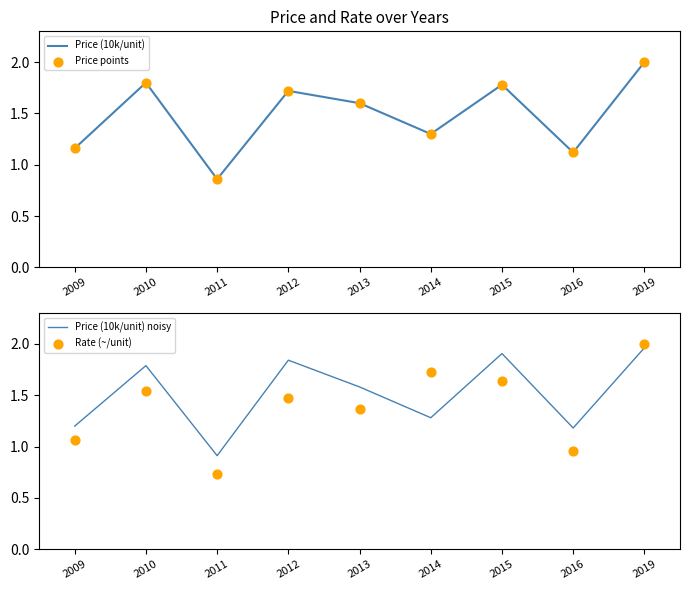

Which series has the largest total across all categories?

Price (10k/unit) noisy